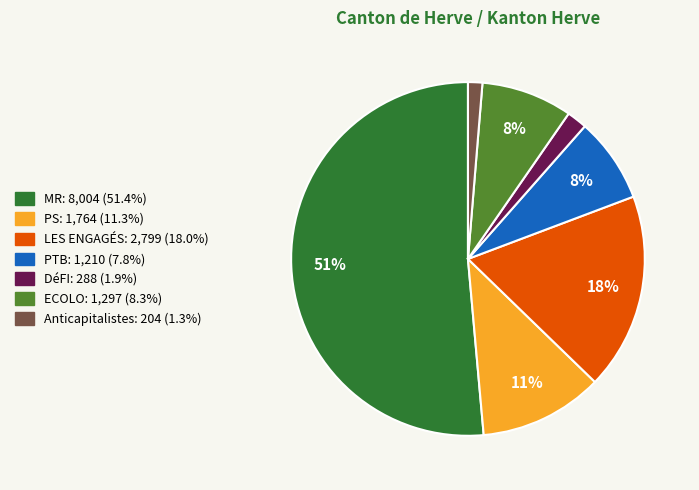

Approximately how many times larger is the value at PS compared to LES ENGAGÉS?

0.6